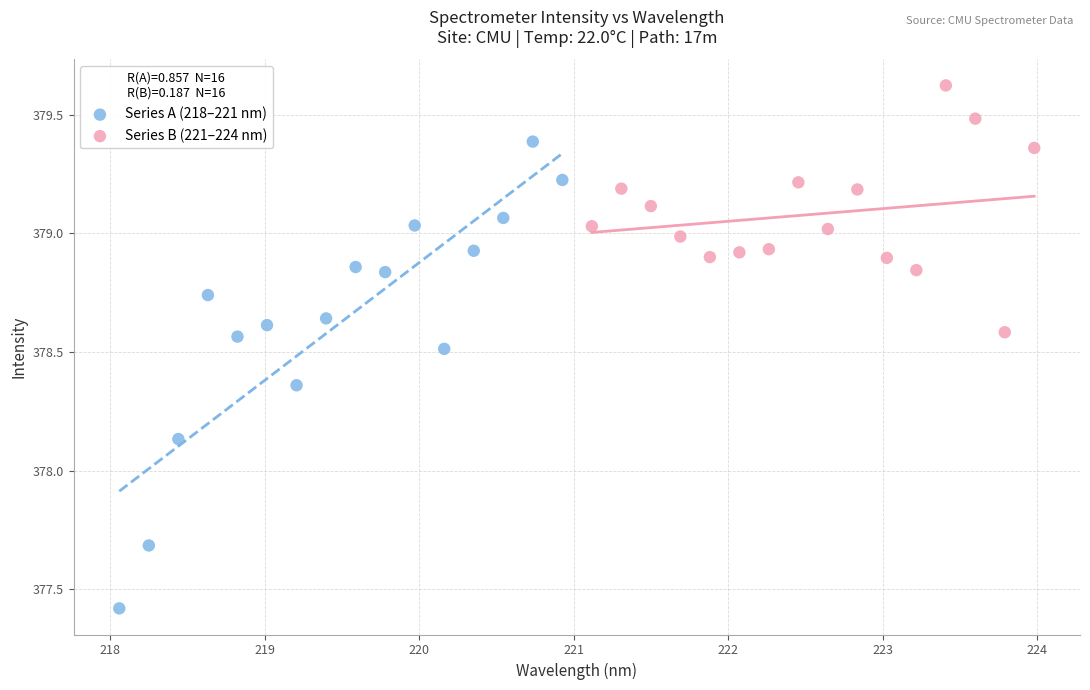

Which series has the largest Y range (max minus min)?

Series A (218–221 nm)